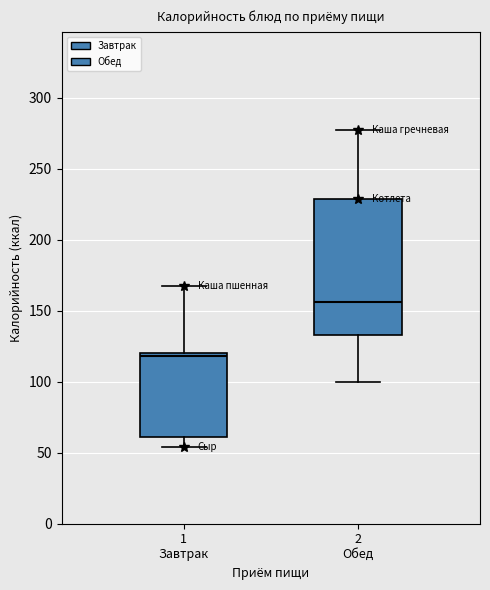

Where is the lower edge of the box for 1 Завтрак on the y-axis? The values are not printed on the chart, so give them approximately, as read against the axis.

60